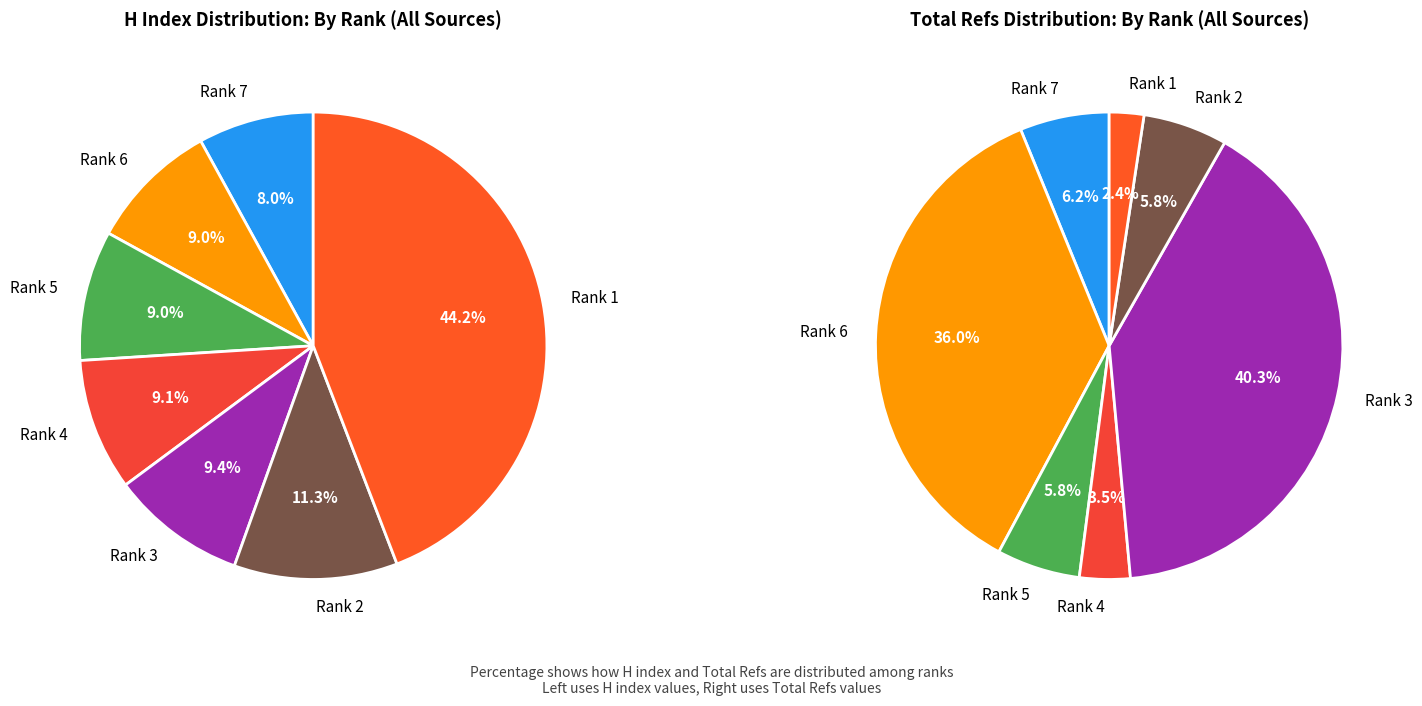

To the nearest percent, what is the combined percentage of Rank 6 and Rank 2?

20%